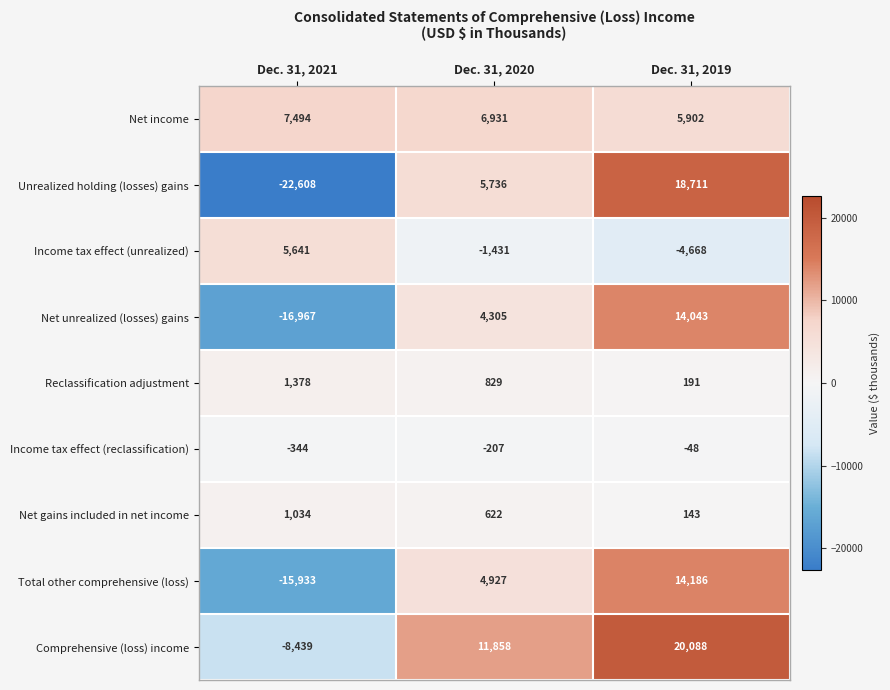

At which category is the sum across all series the highest?

Dec. 31, 2019